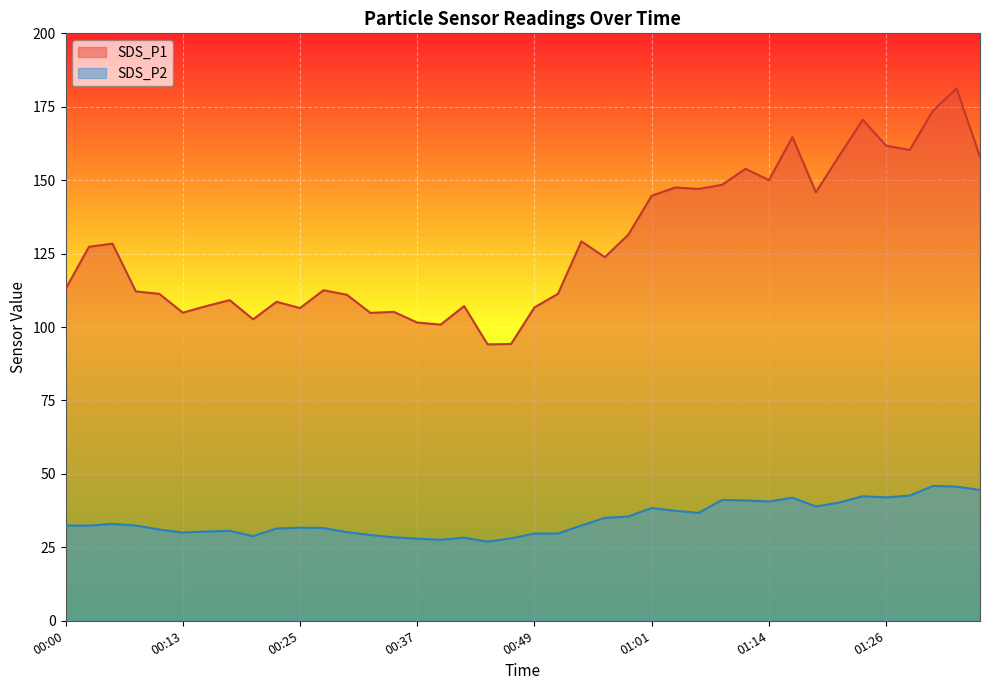

Reading left to right, transcribe all the data shown in this chart.

SDS_P1: 112.9	127.3	128.4	112.1	111.3	104.9	107.1	109.2	102.6	108.6	106.5	112.5	111.0	104.8	105.2	101.5	100.8	107.1	94.1	94.2	106.7	111.3	129.2	123.8	131.4	144.7	147.5	147.0	148.4	153.9	150.0	164.7	145.9	158.4	170.6	161.7	160.3	173.7	181.2	158.0
SDS_P2: 32.4	32.4	33.0	32.4	31.1	30.0	30.4	30.6	28.8	31.4	31.7	31.6	30.2	29.2	28.4	28.0	27.6	28.3	26.9	28.1	29.7	29.7	32.4	35.0	35.5	38.4	37.4	36.7	41.1	41.0	40.6	41.9	38.9	40.3	42.4	42.0	42.6	45.9	45.7	44.5